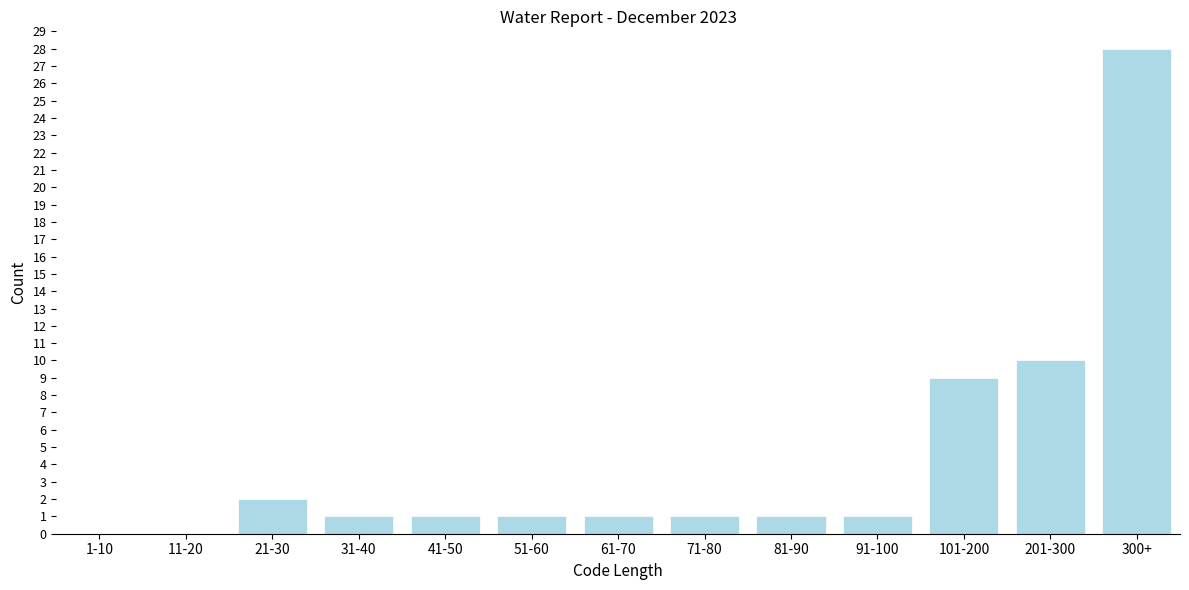

Reading left to right, list all the values displayed in this chart.

1-10=0	11-20=0	21-30=2	31-40=1	41-50=1	51-60=1	61-70=1	71-80=1	81-90=1	91-100=1	101-200=9	201-300=10	300+=28